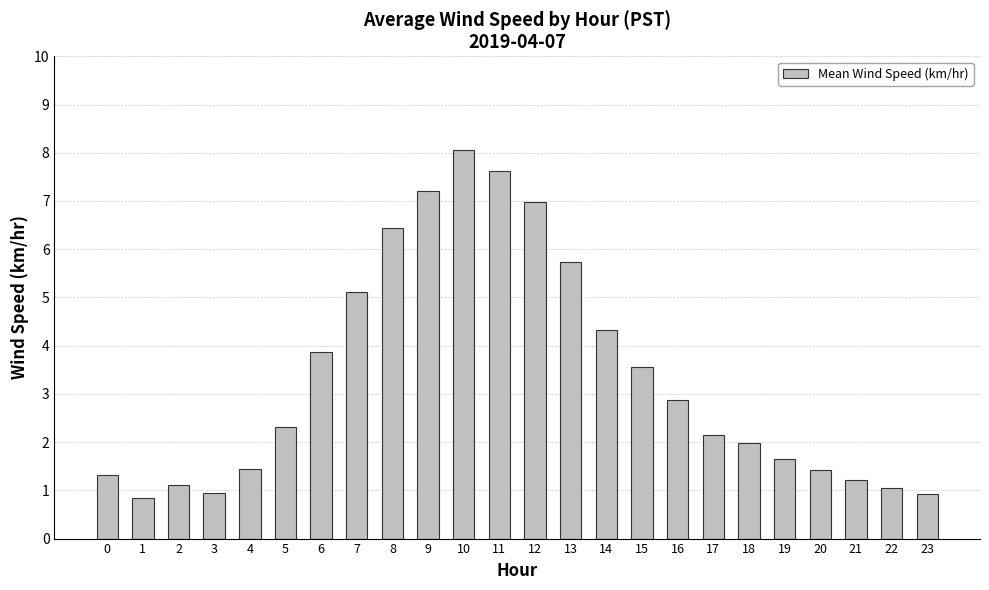

Are the bars horizontal?

No